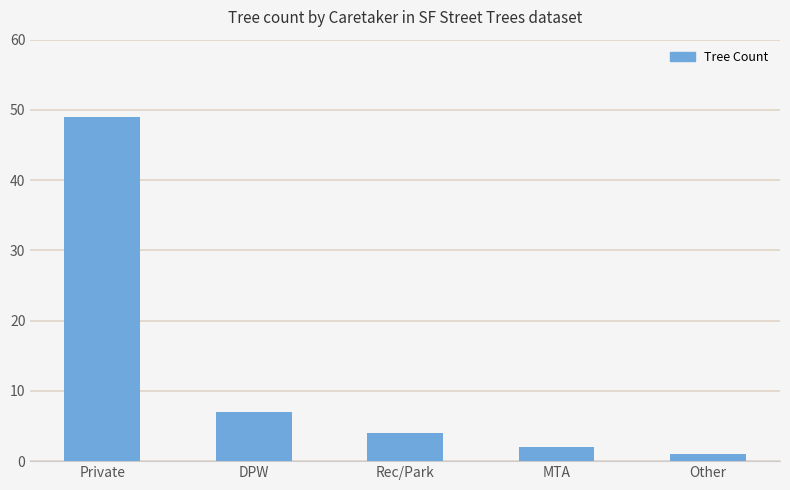

What is the change in value from DPW to MTA?

-5